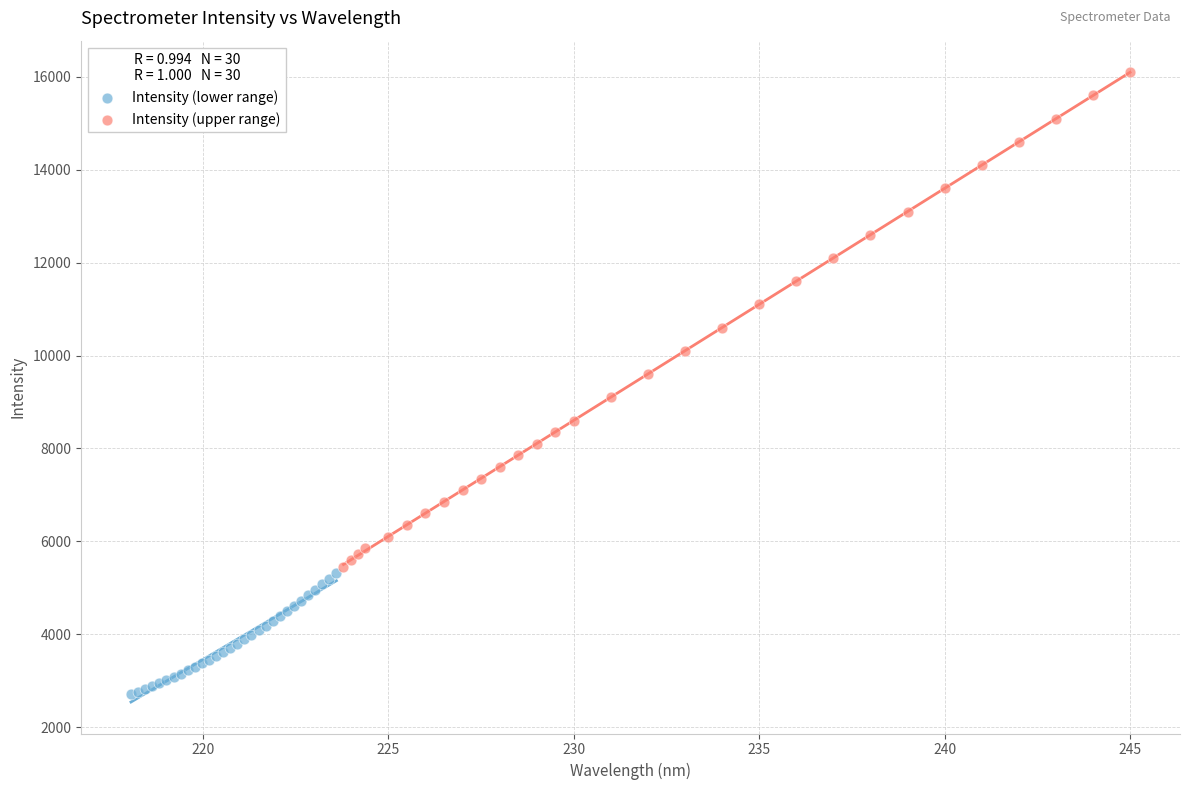

Which series contains the lowest Y value?

Intensity (lower range)